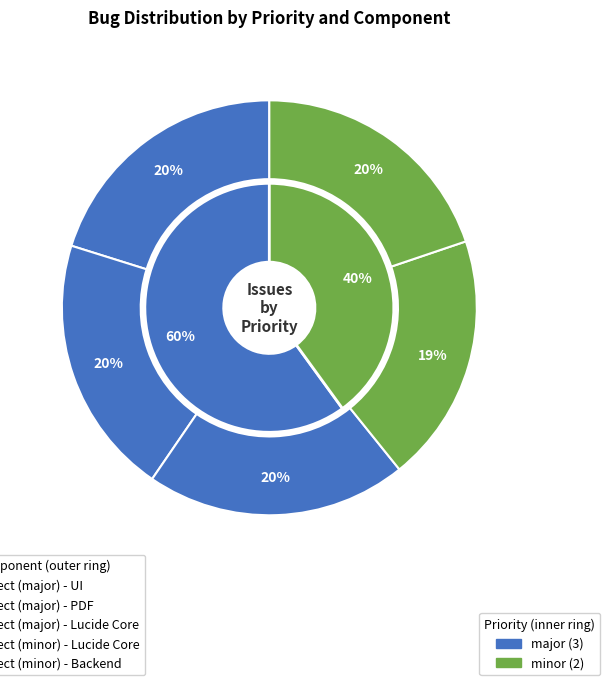

Which category has the smallest portion of the pie?

defect (minor) - Lucide Core